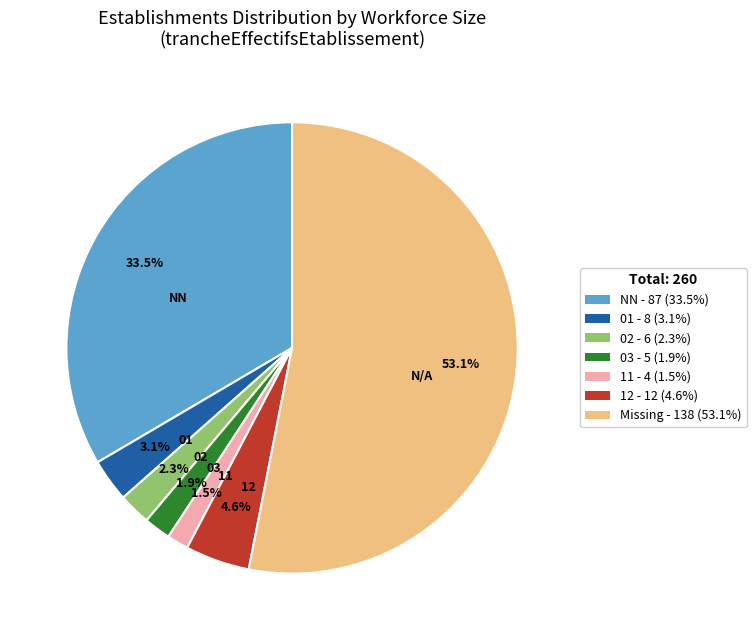

Is there a majority slice in this chart?

Yes